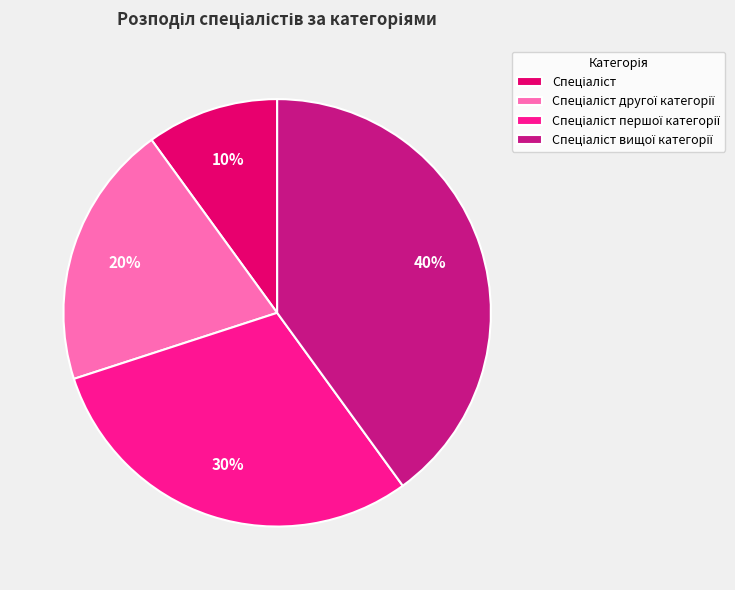

Does any single category account for the majority?

No